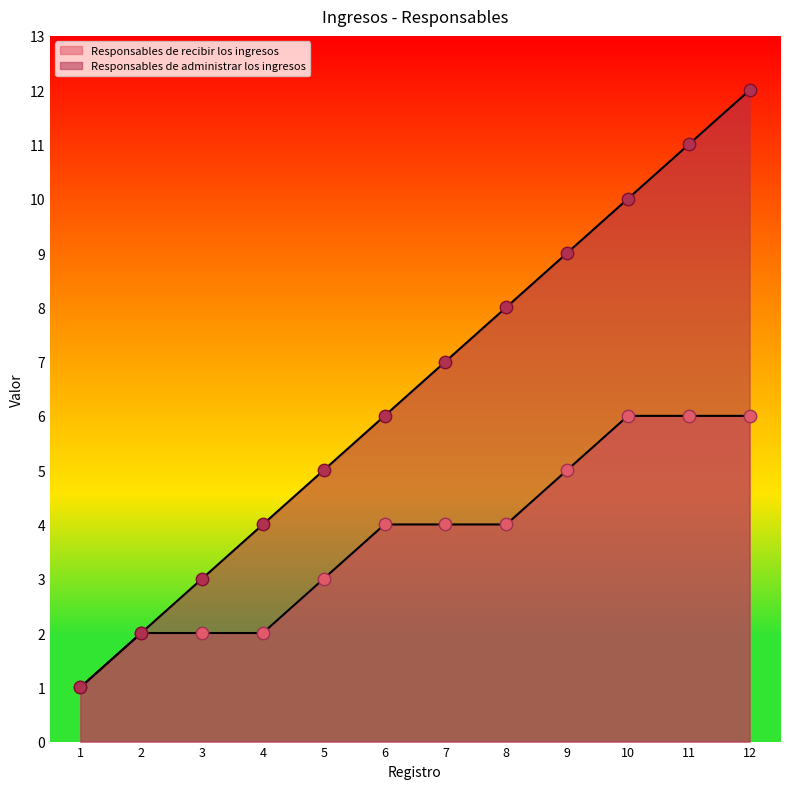

Which series has the largest total across all categories?

Responsables de administrar los ingresos